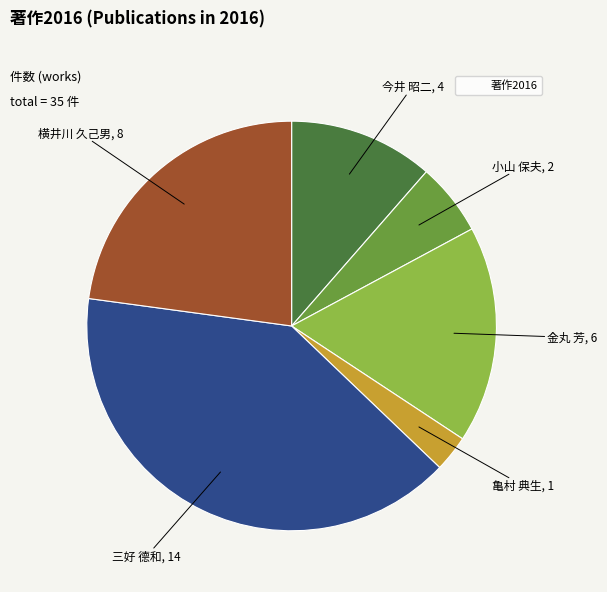

Does any single category account for the majority?

No